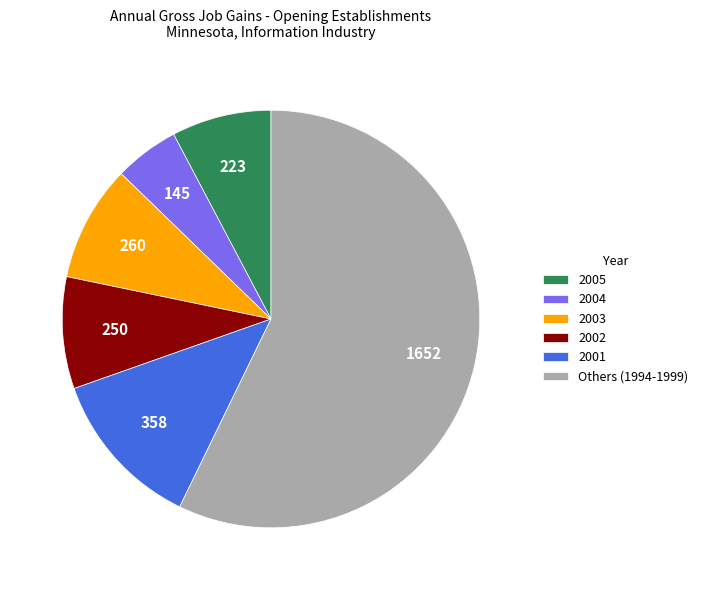

Which category has the smallest portion of the pie?

2004